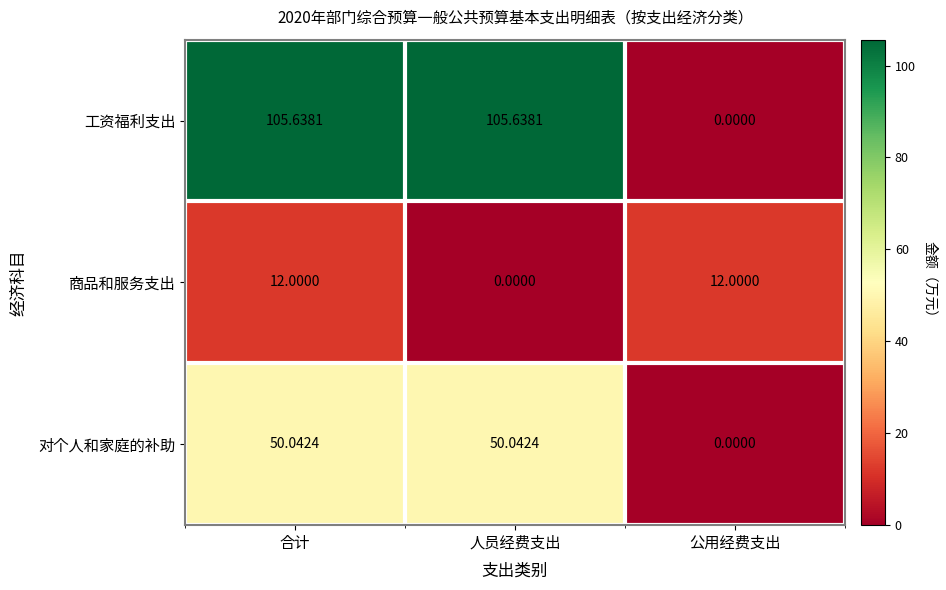

Which series has the widest spread of values?

工资福利支出